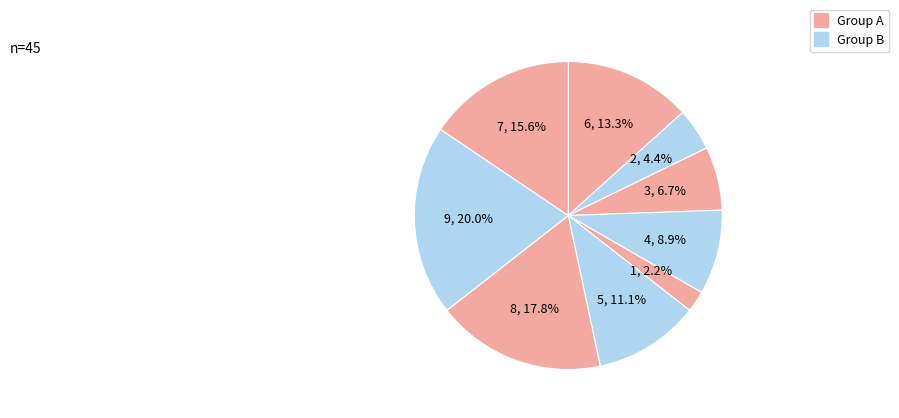

How many segments does this pie chart have?

9